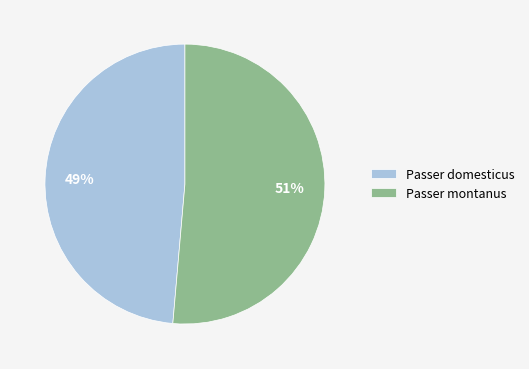

What percentage is the Passer domesticus slice, to the nearest percent?

49%